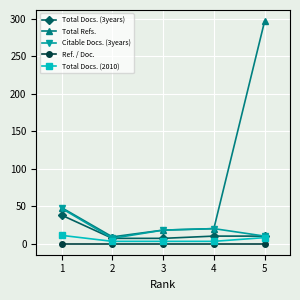

Does the chart have visible grid lines?

Yes